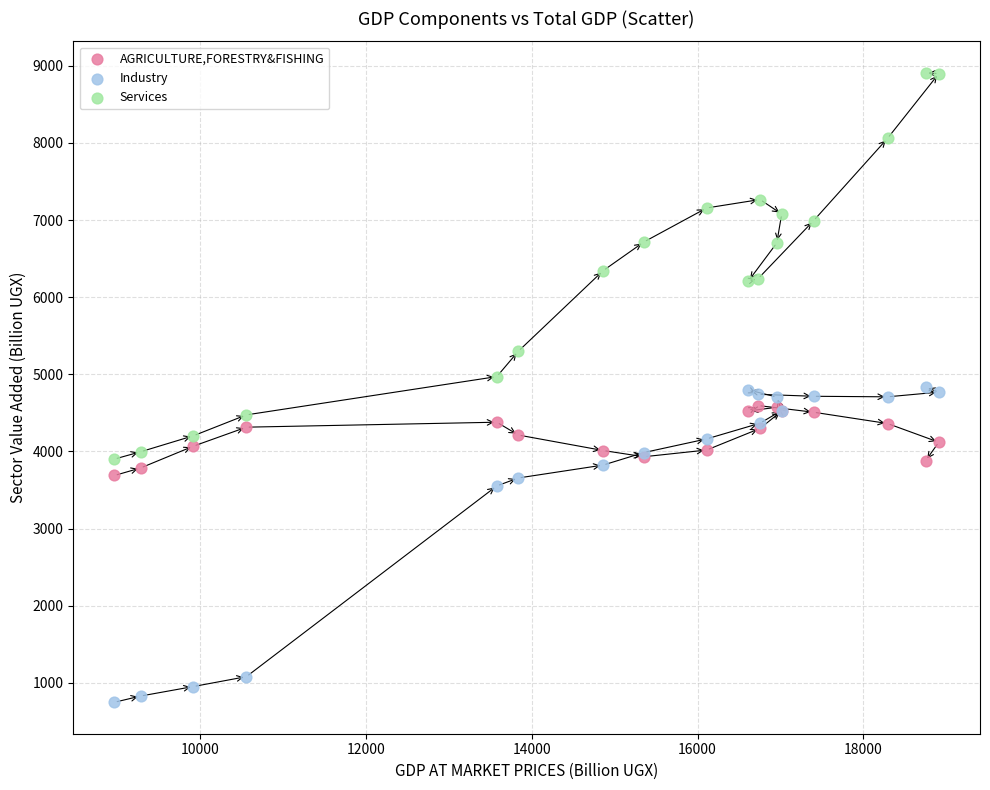

In the Industry series, what Y value is closest to 2790?

3553.3